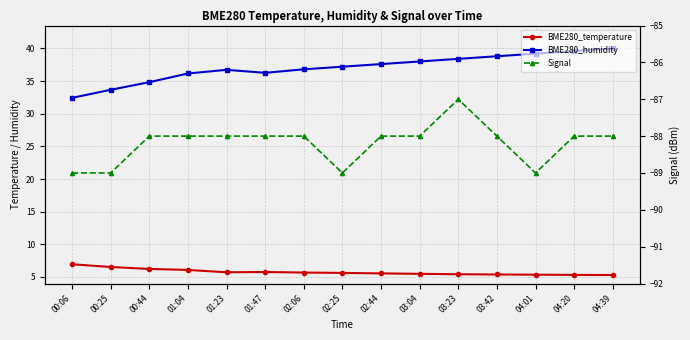

Which category has the lowest value in the BME280_temperature series?

04:39